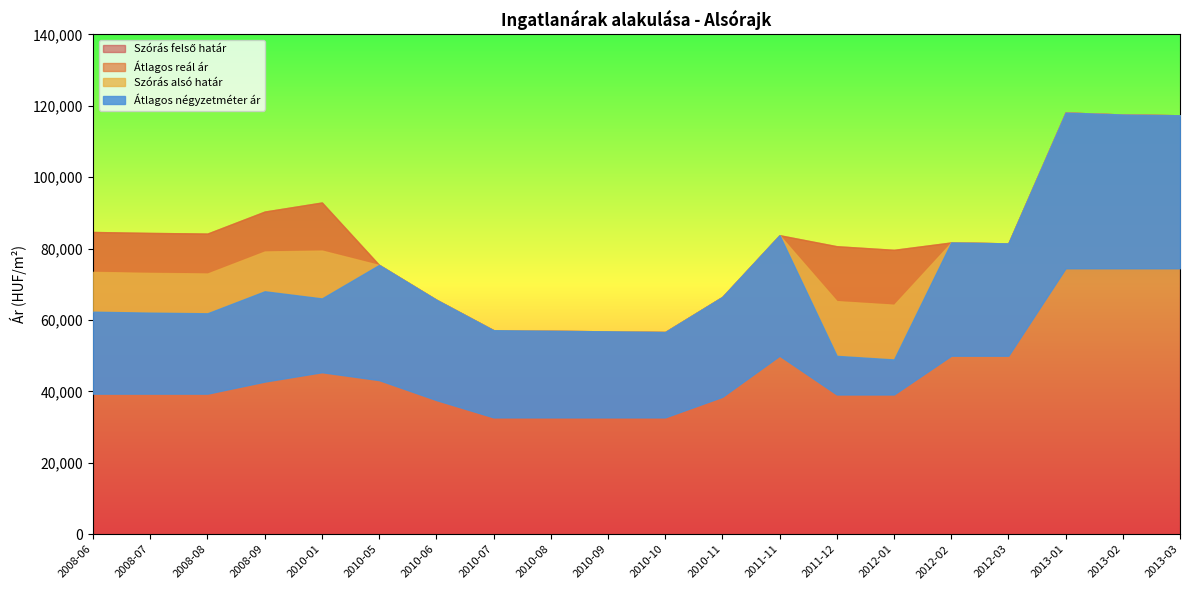

True or false: Átlagos négyzetméter ár and Szórás alsó határ intersect in this chart.

False